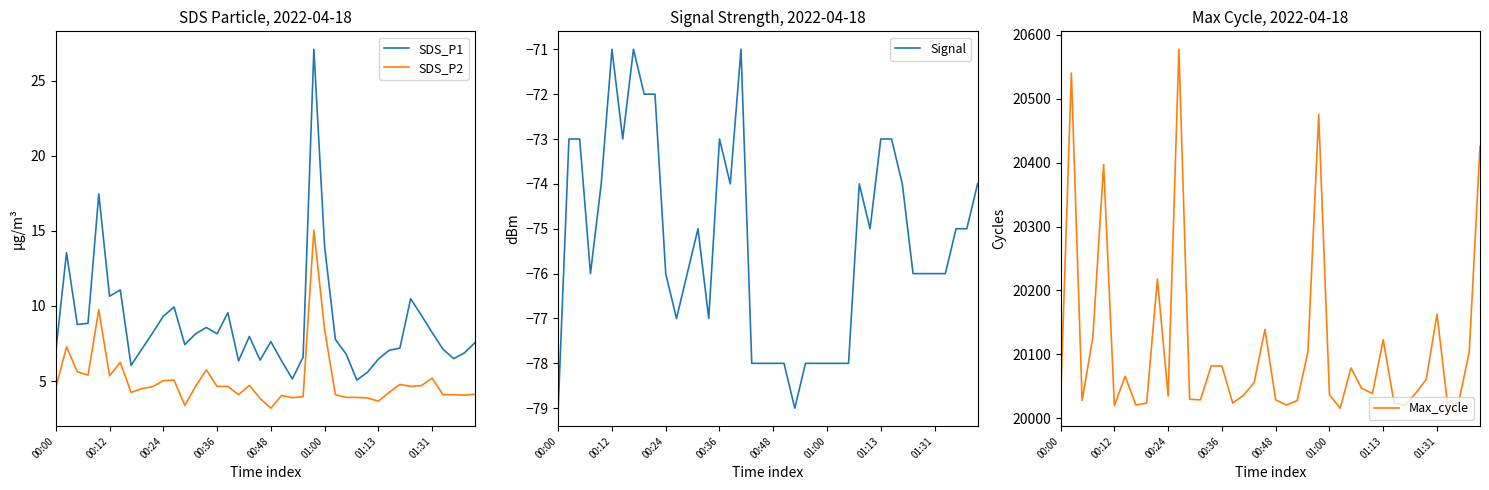

How many values in the Signal series are below -75?

20